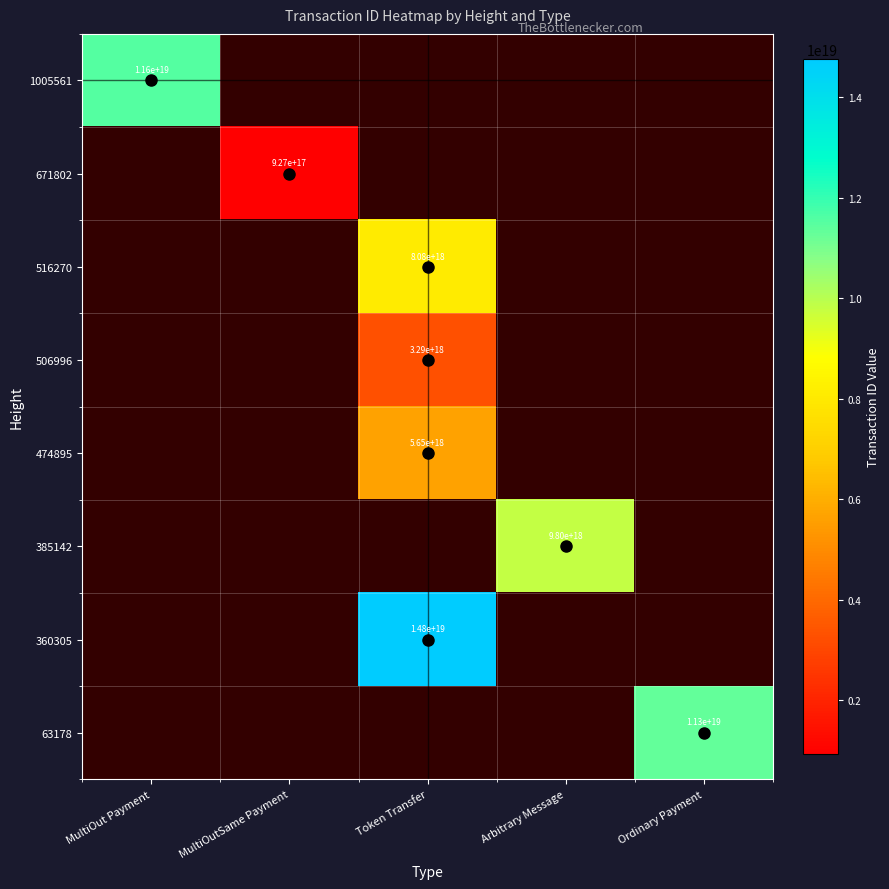

The 506996 series shows 3290000000000000000 at Token Transfer. True or false?

True